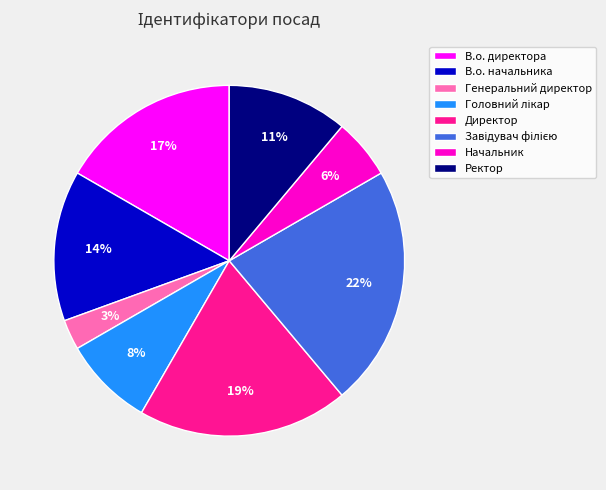

Does any single category account for the majority?

No